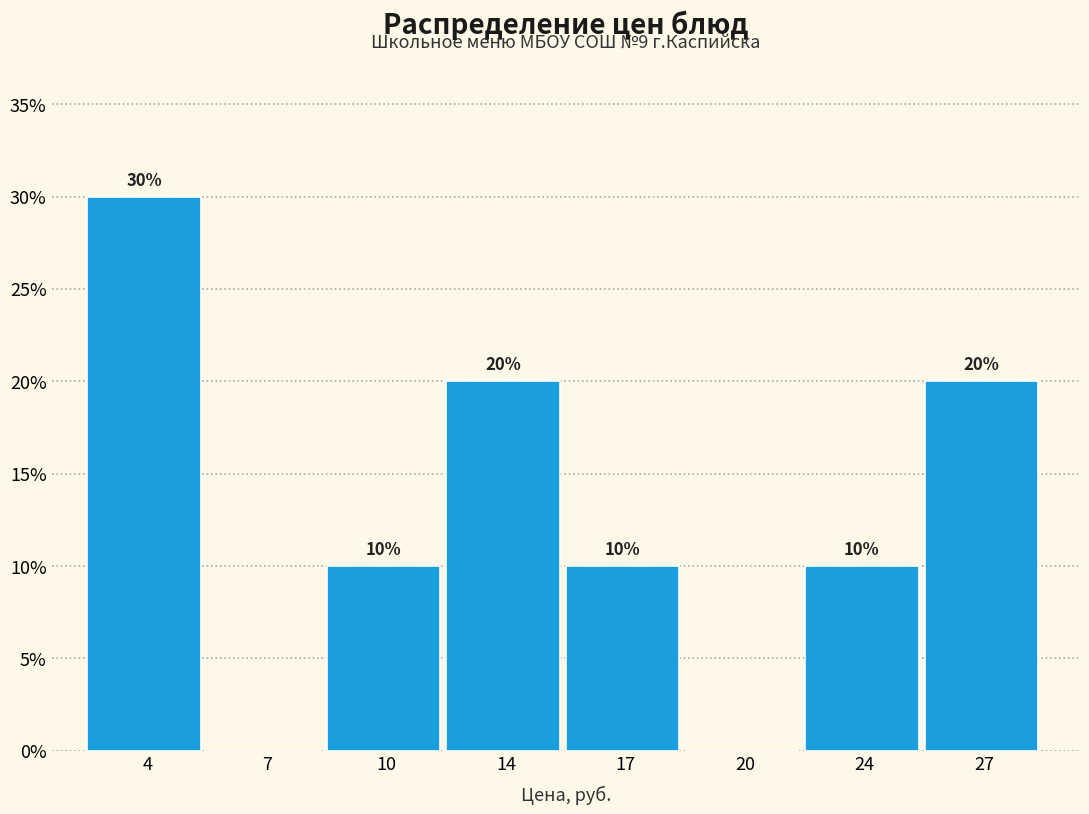

Reading left to right, extract all data points from this chart.

4=30	7=0	10=10	14=20	17=10	20=0	24=10	27=20